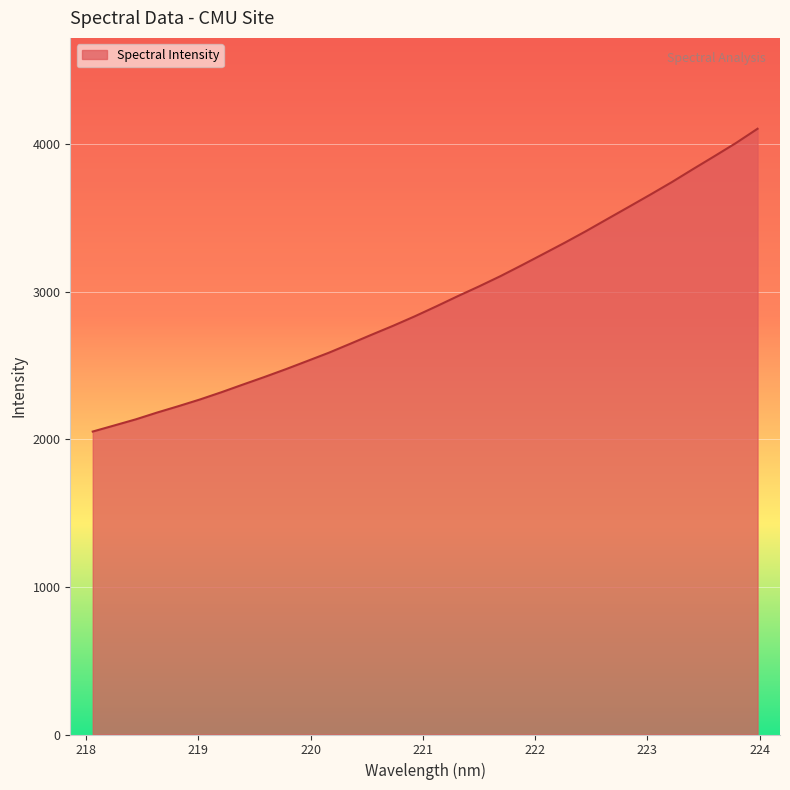

What is the smallest value displayed?

2052.9